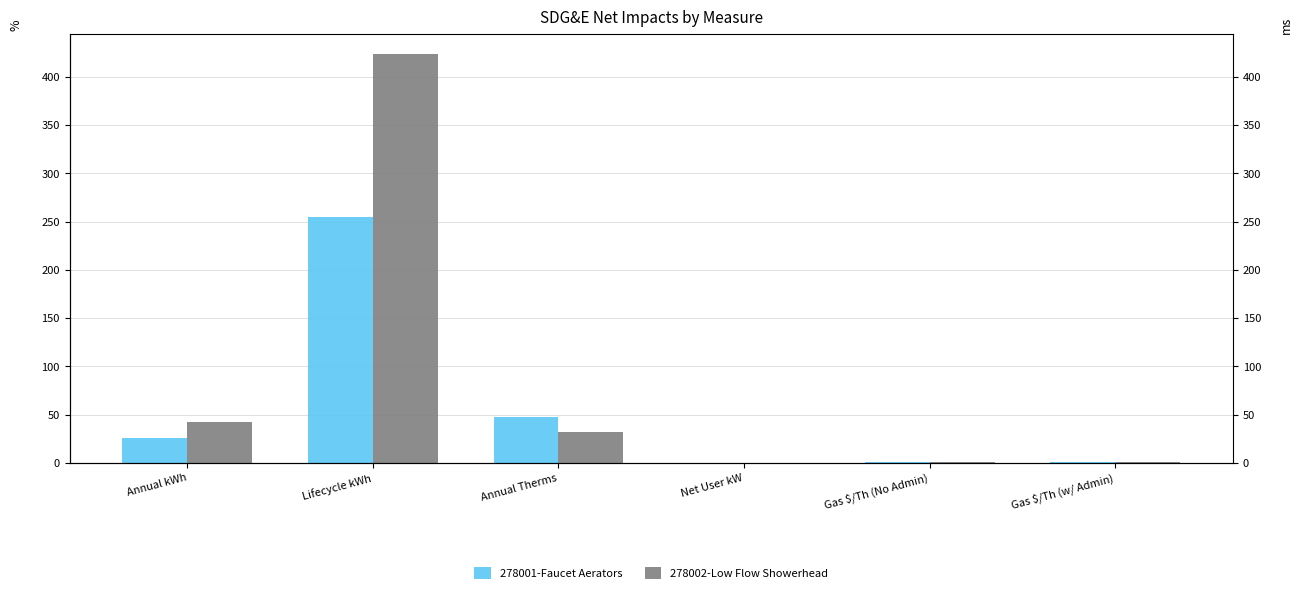

Reading left to right, list all the values displayed in this chart.

278001-Faucet Aerators: 25.5	255.1	47.1	0.0	0.8	0.8
278002-Low Flow Showerhead: 42.3	423.3	31.5	0.0	0.8	0.8